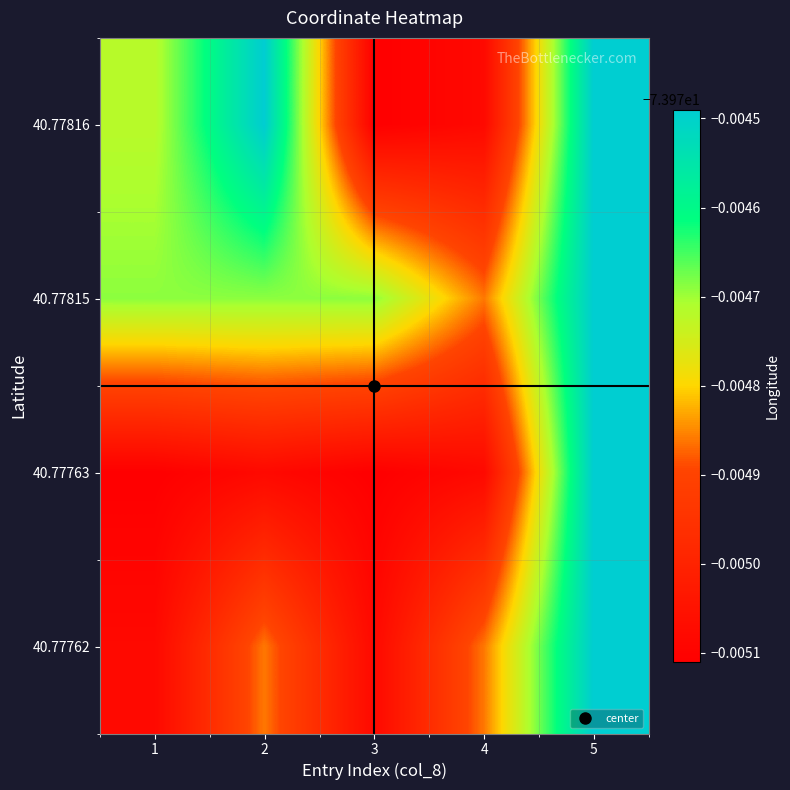

Reading left to right, what are all the values shown in this chart?

40.77816: 1=-74.0	2=-74.0	3=-74.0	4=-74.0	5=-74.0
40.77815: 1=-74.0	2=-74.0	3=-74.0	4=-74.0	5=-74.0
40.77763: 1=-74.0	2=-74.0	3=-74.0	4=-74.0	5=-74.0
40.77762: 1=-74.0	2=-74.0	3=-74.0	4=-74.0	5=-74.0